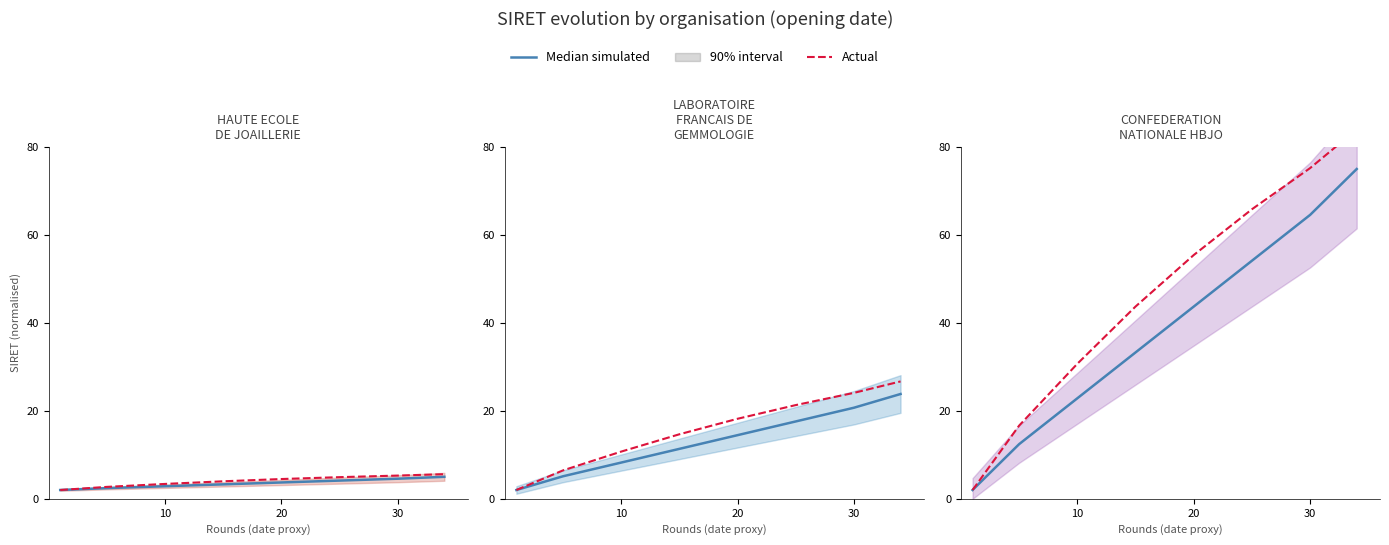

At 20, list the series in order from largest to smallest.

Actual, Median simulated